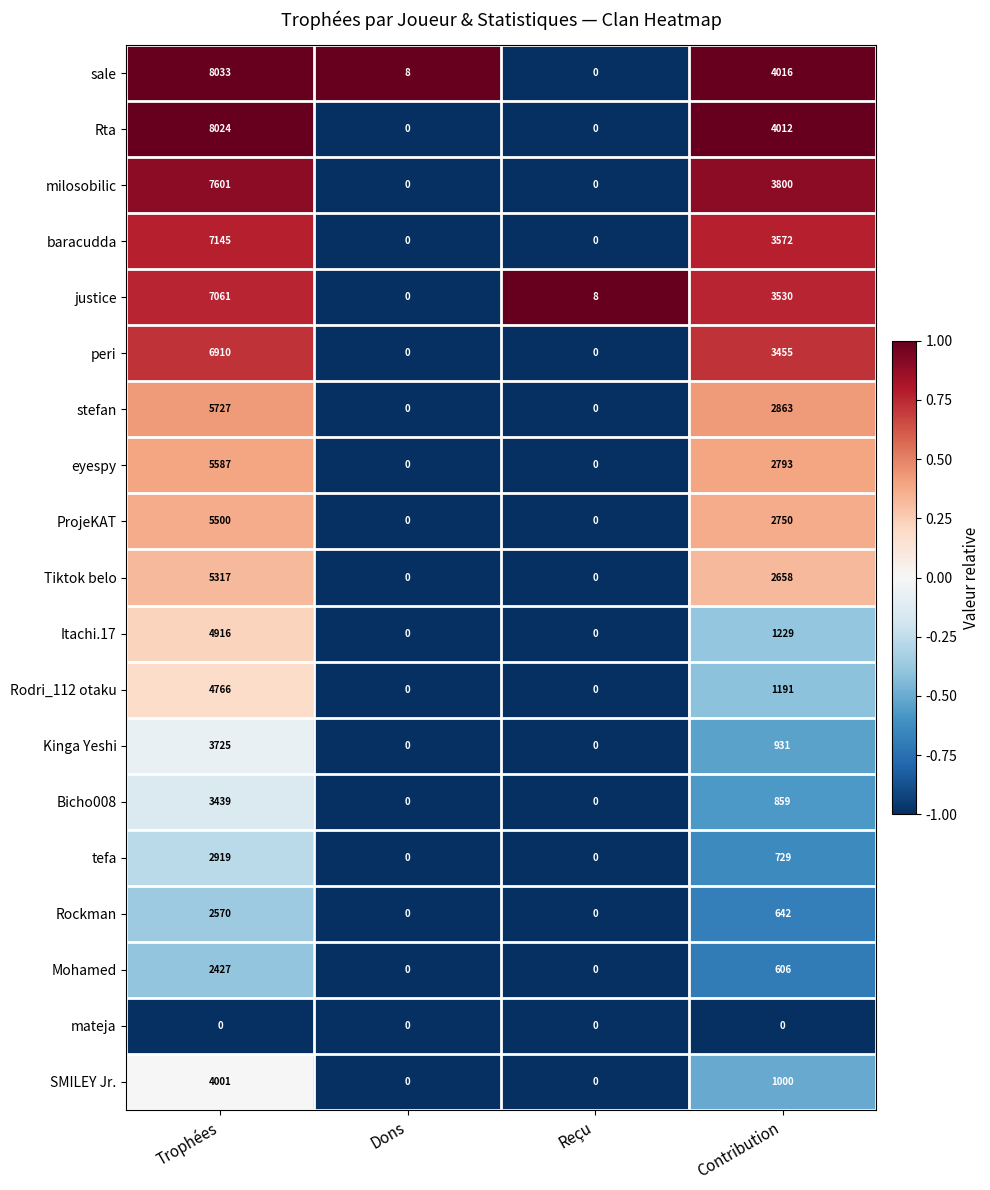

What is the difference between the highest and lowest values at Trophées?

8033